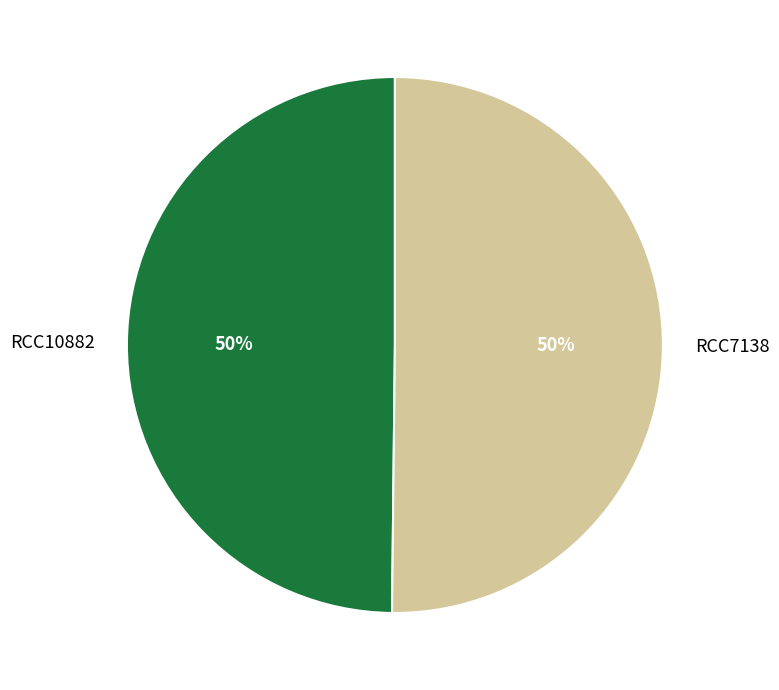

What is the ratio of the value at RCC10882 to the value at RCC7138?

1.0